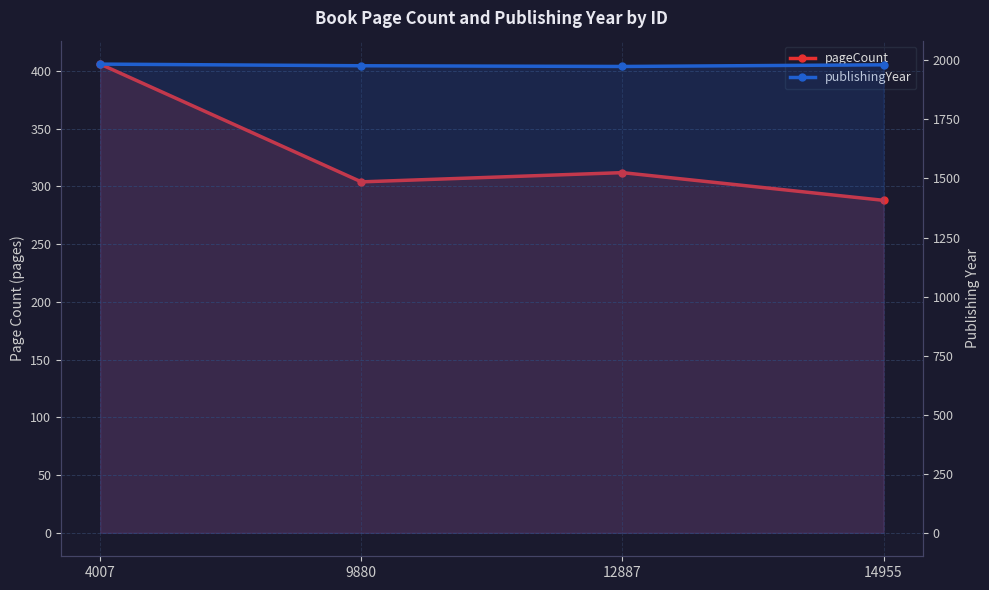

Reading left to right, transcribe all the data shown in this chart.

pageCount: 4007=406	9880=304	12887=312	14955=288
publishingYear: 4007=1984	9880=1977	12887=1974	14955=1981